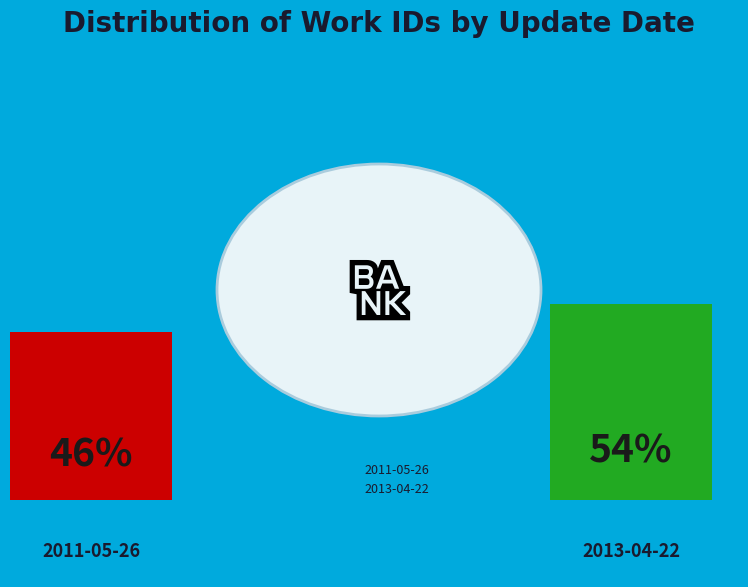

The 2011-05-26 slice represents 55% of the pie. True or false?

False